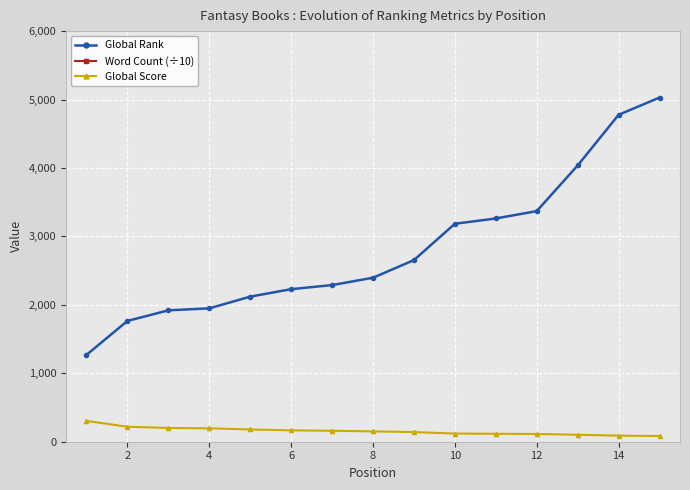

What are all the series names shown in the legend?

Global Rank, Word Count (÷10), Global Score